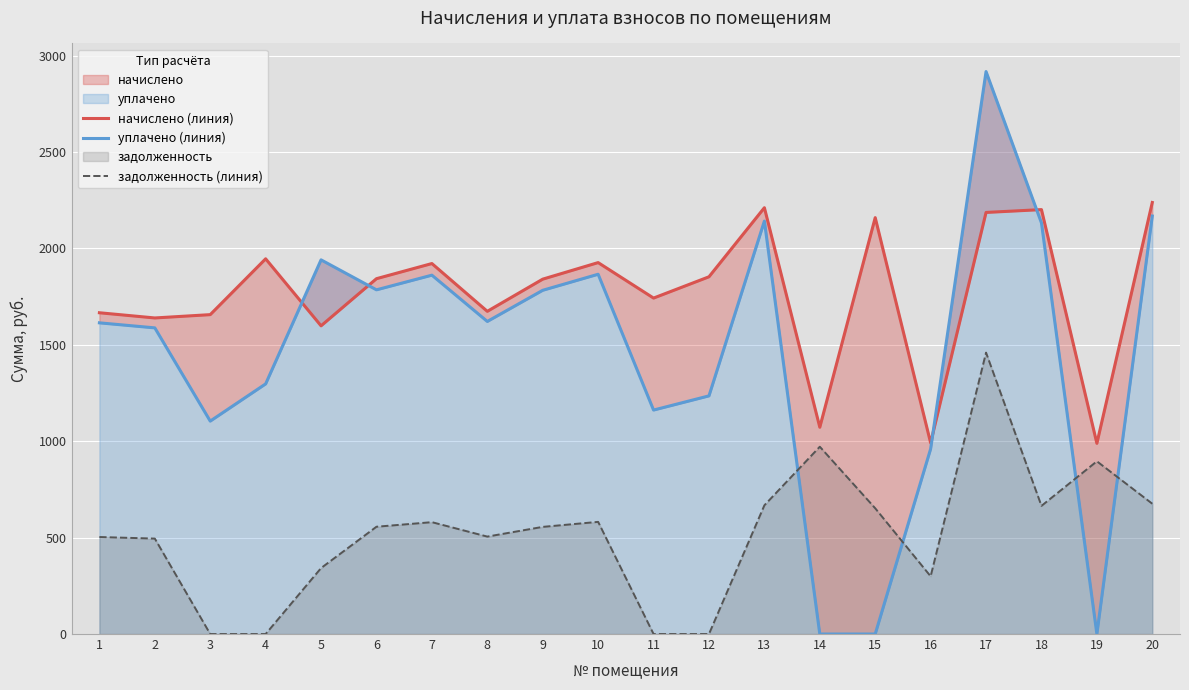

At which category is the sum across all series the highest?

17